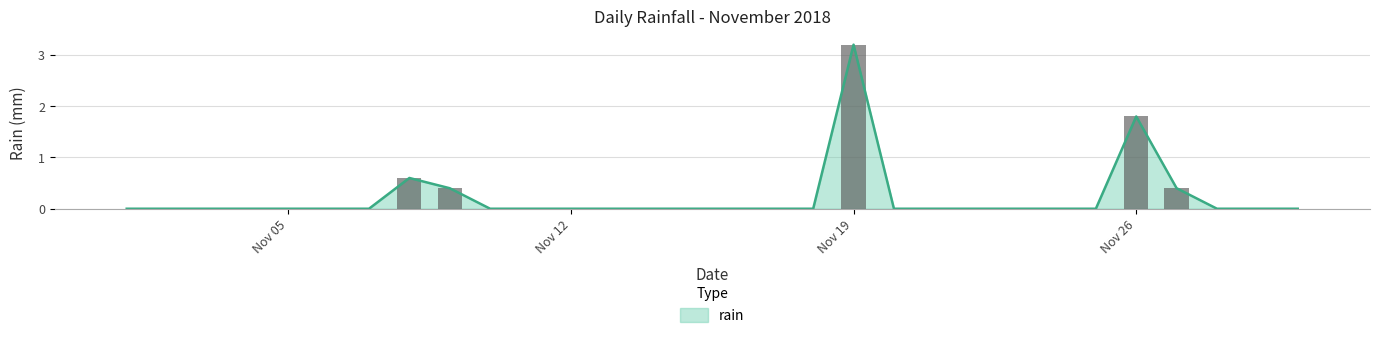

Which category has the highest value in the rain series?

Nov 19